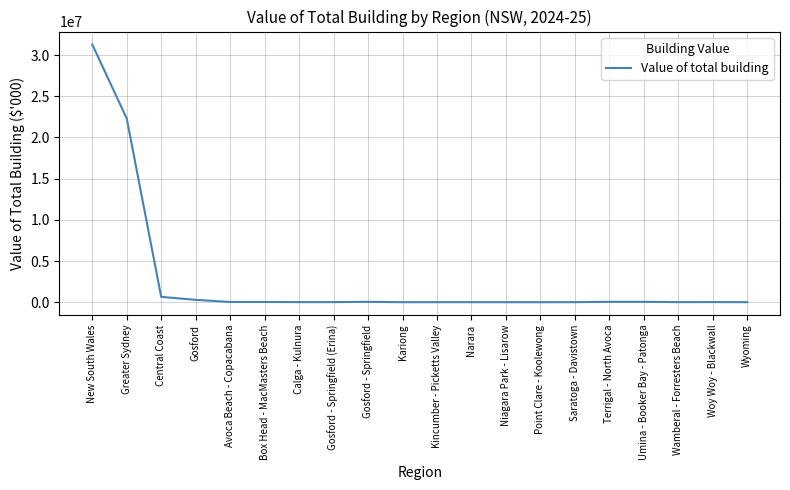

Where is the data nearest to the value 15645189?

Greater Sydney